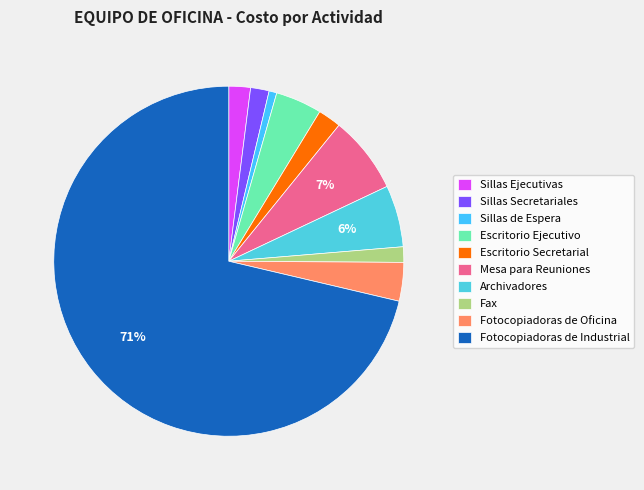

Is it true that Sillas de Espera is 1% of the pie?

True